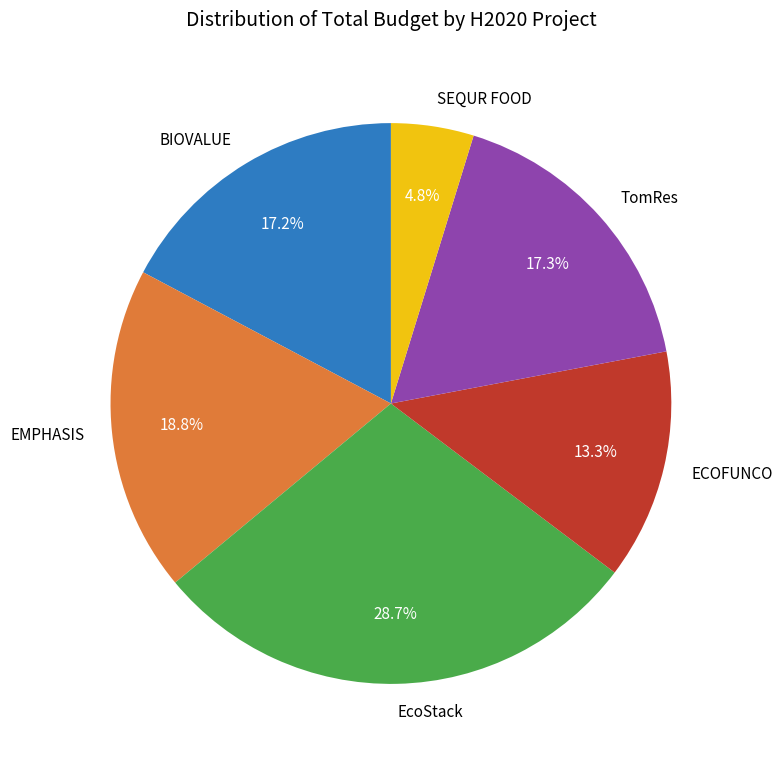

To the nearest percent, what portion does ECOFUNCO represent?

13%